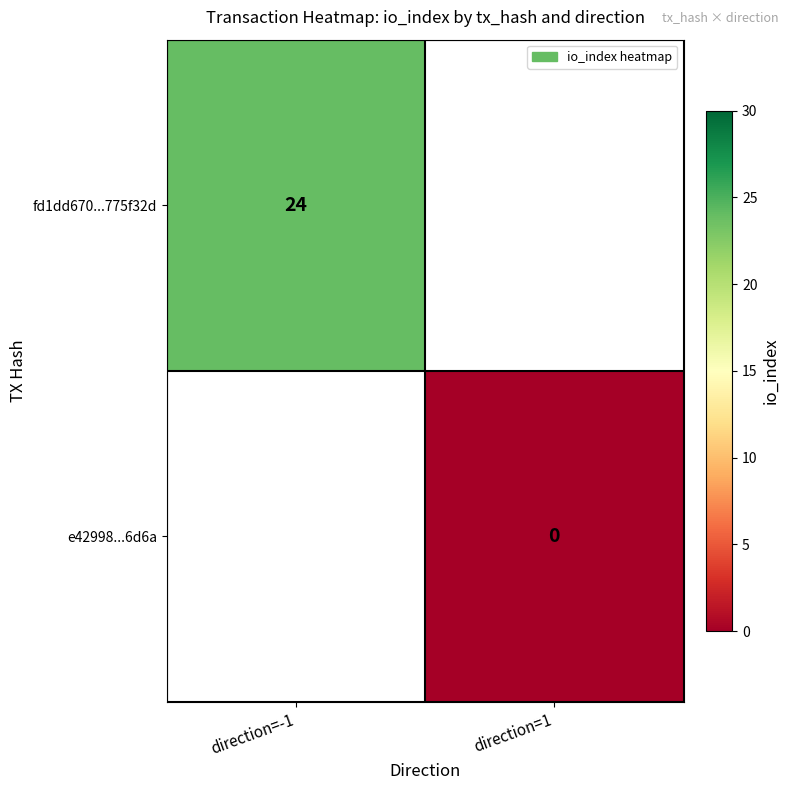

How many categories are shown in the chart?

2